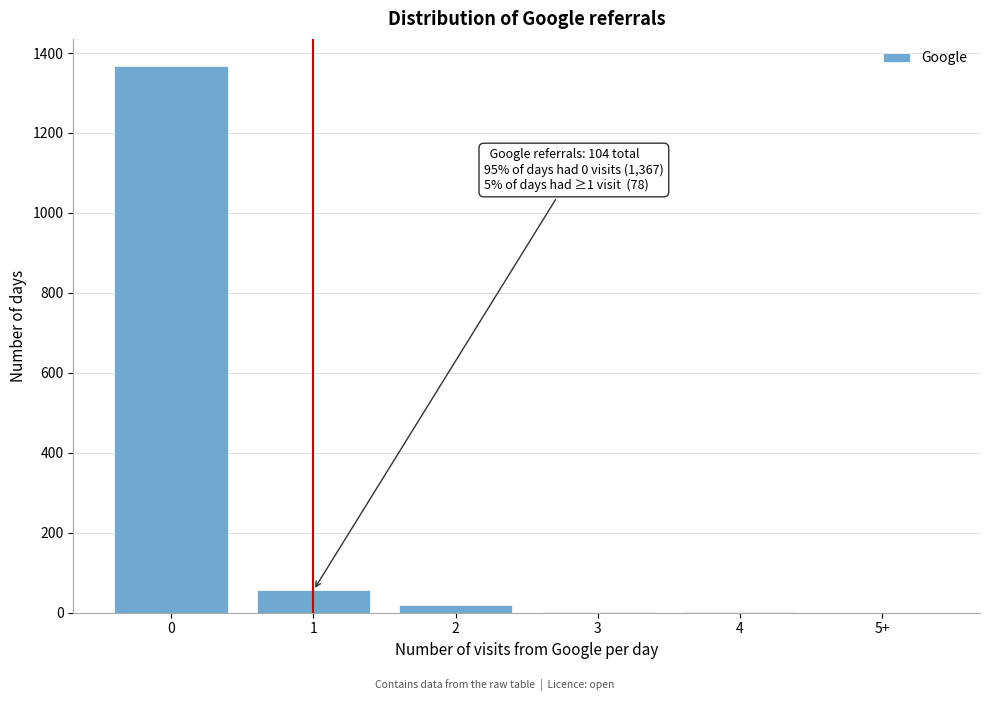

What is the sum of all values?

1445